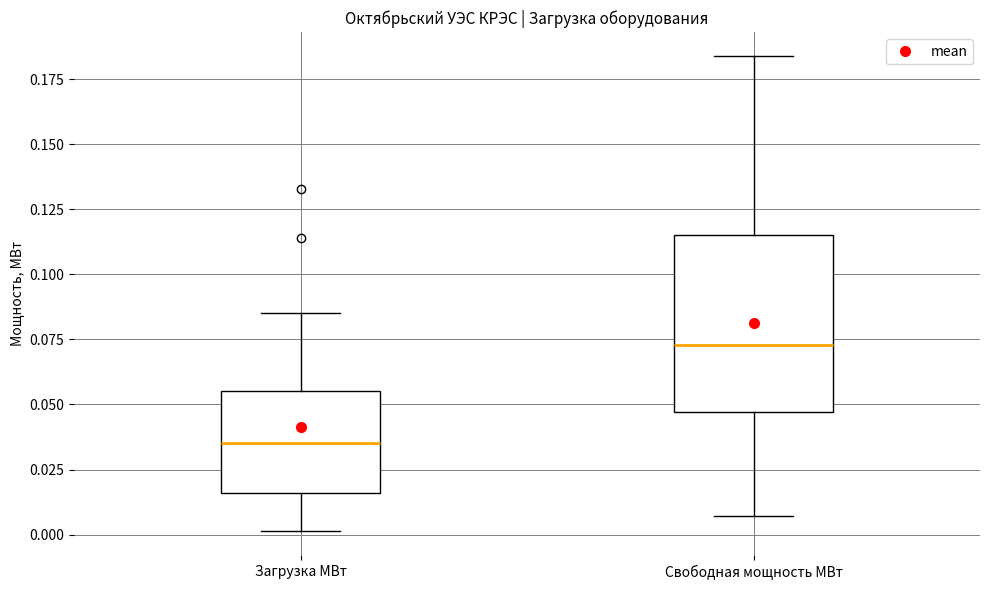

Reading left to right, transcribe this box plot: for each box, give where its median line is, the range the box spans, and where its two whiskers end, as read against the y-axis. The values are not printed on the chart, so give them approximately, as read against the axis.

Загрузка МВт: median 0.035, box 0.015 to 0.055, whiskers 0.000 to 0.085
Свободная мощность МВт: median 0.075, box 0.045 to 0.115, whiskers 0.005 to 0.185